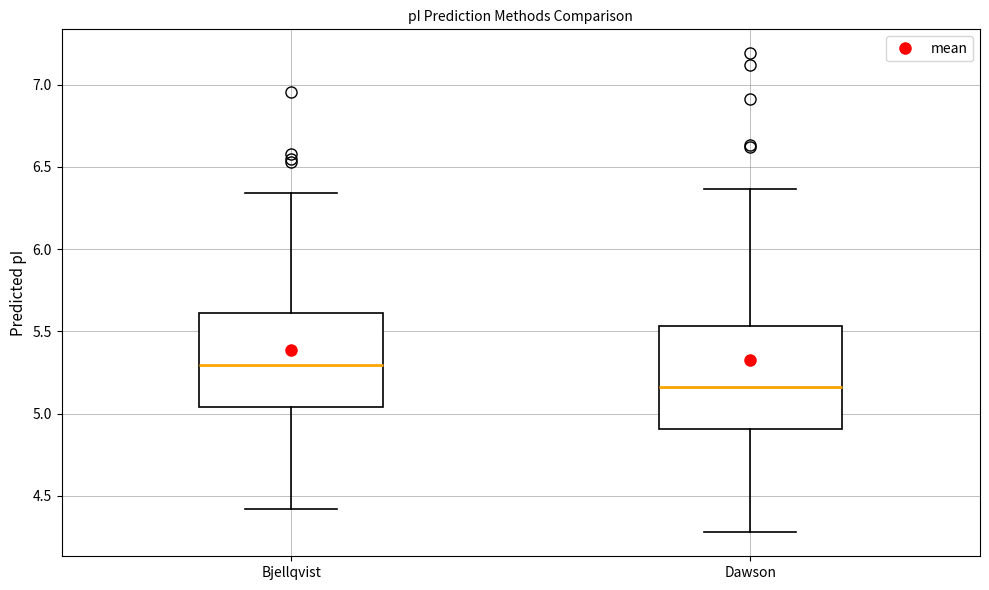

Comparing the boxes themselves (not the whiskers), which one is the tallest?

Dawson